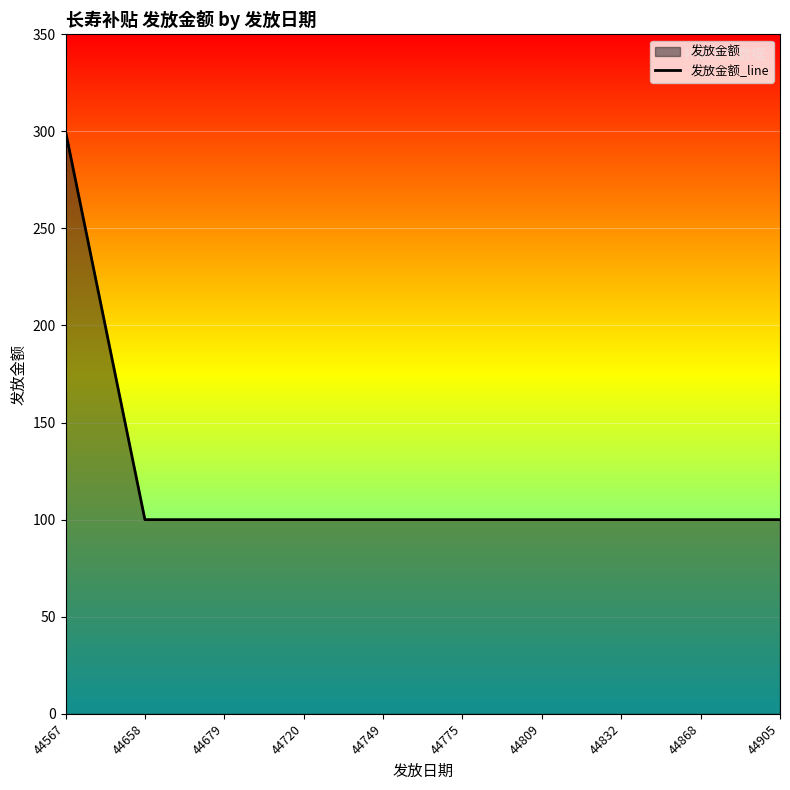

What is the difference between the maximum and second lowest values?

200